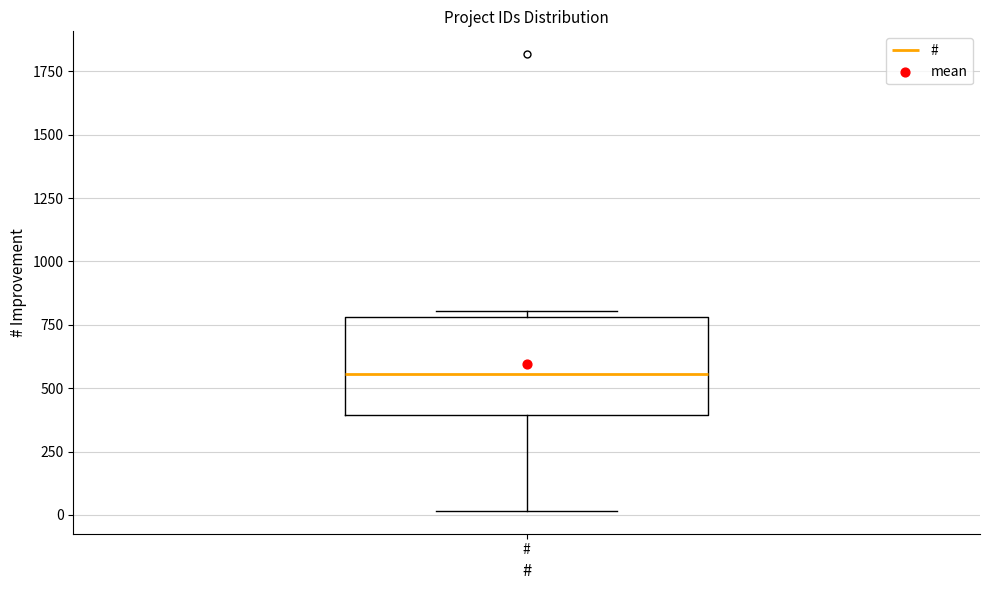

Transcribe this box plot: give where the median line is, the range the box spans, and where the two whiskers end, as read against the y-axis. The values are not printed on the chart, so give them approximately, as read against the axis.

median 550, box 400 to 800, whiskers 0 to 800 (just above the box's upper edge)